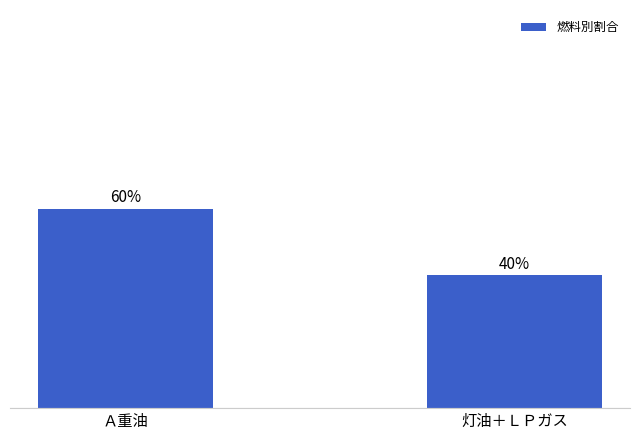

Between 灯油＋ＬＰガス and Ａ重油, which is larger?

Ａ重油